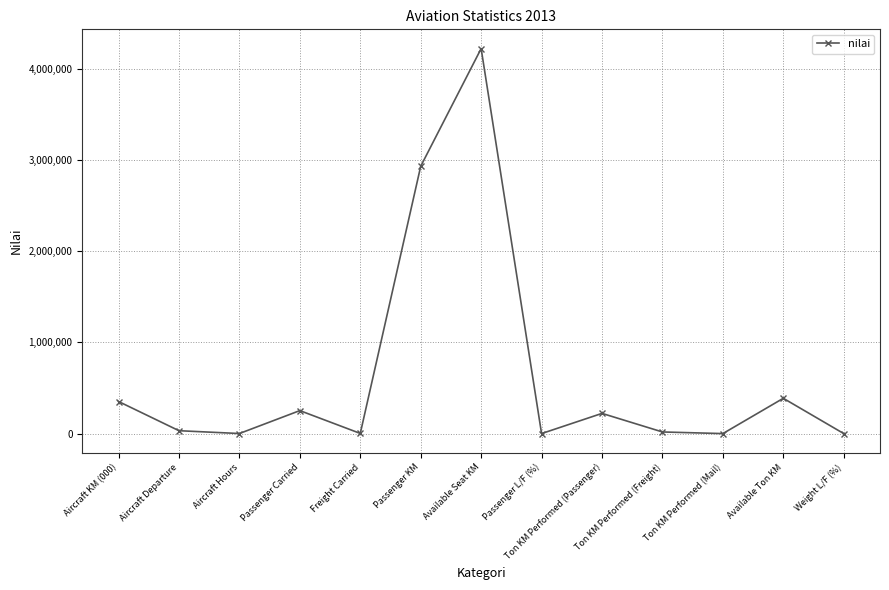

Where is the first local maximum?

Passenger Carried